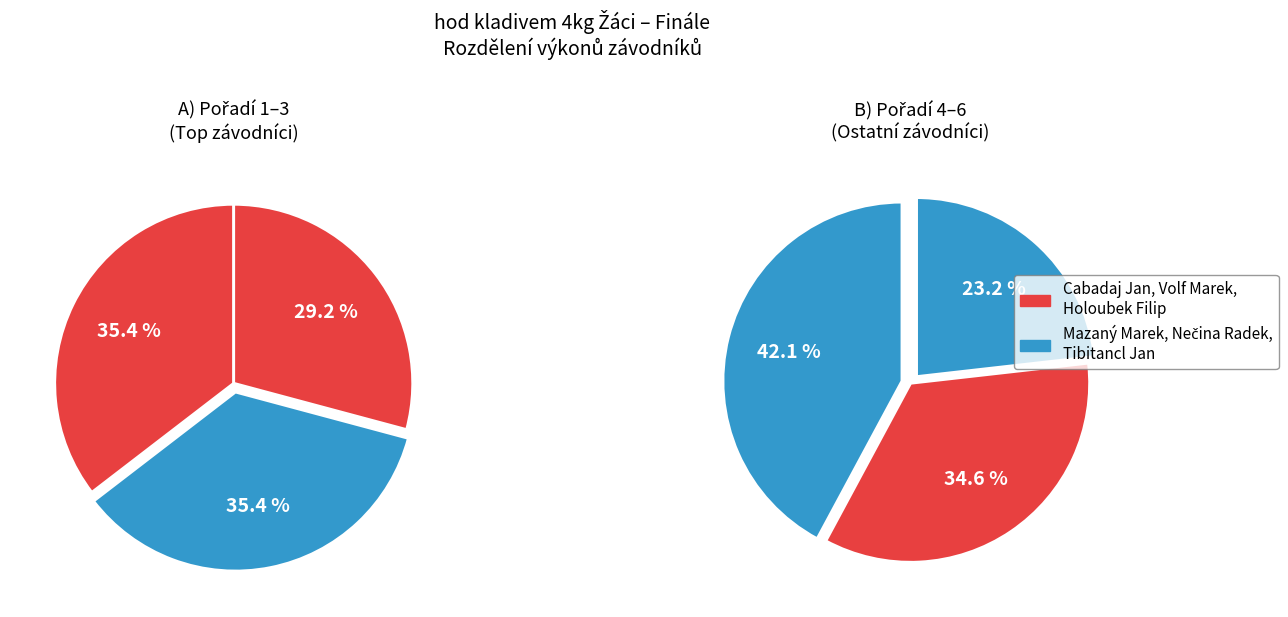

Count the number of slices in the pie.

6